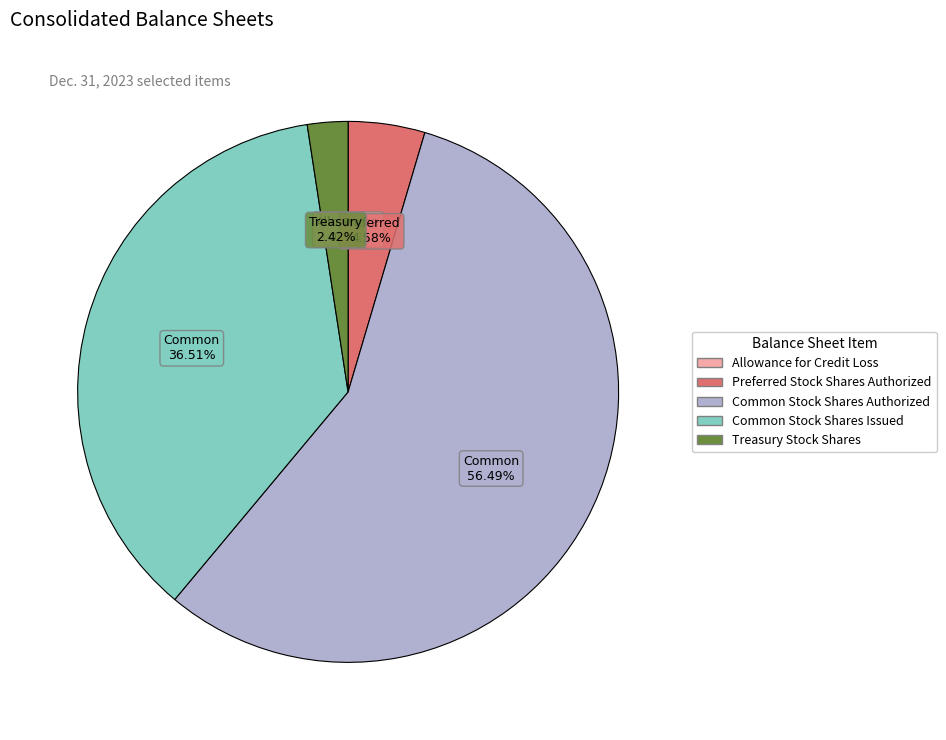

Which slice is the largest?

Common Stock Shares Authorized